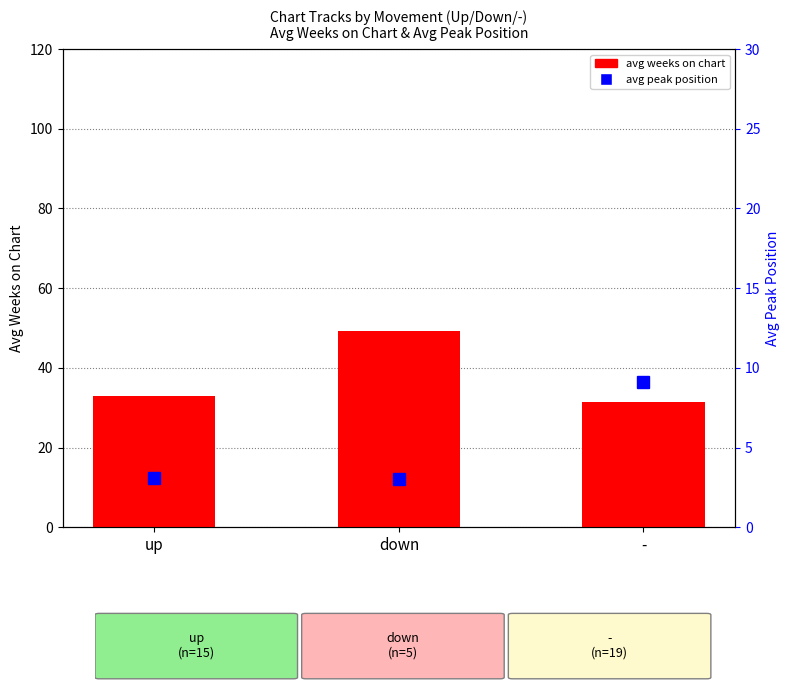

What is the total value across all series at up?

36.1